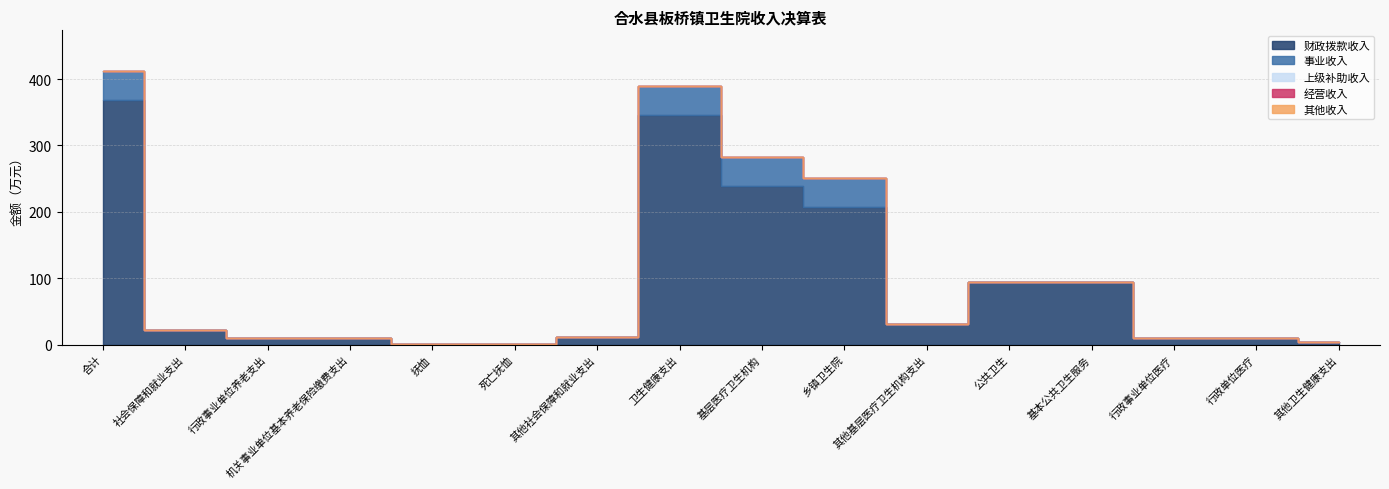

How many data points in 财政拨款收入 are less than 22?

8